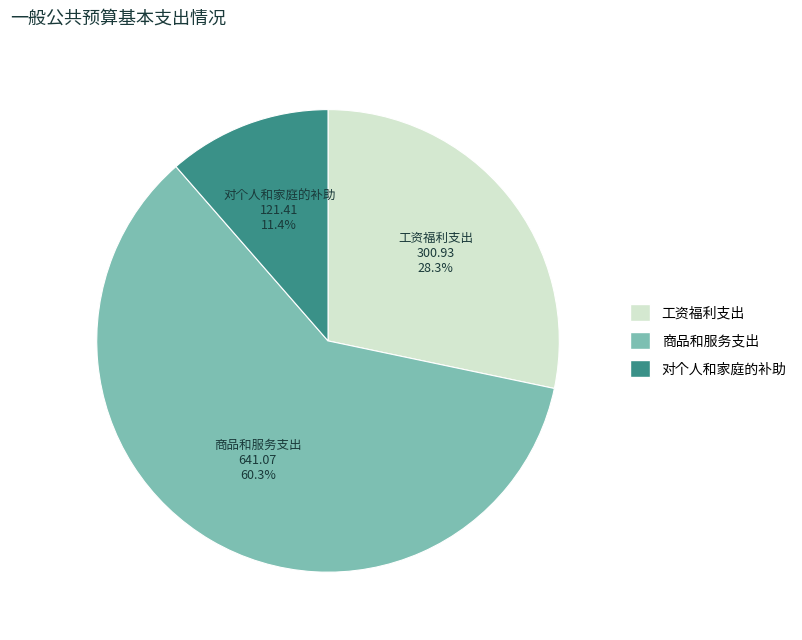

What percentage is NOT represented by 对个人和家庭的补助?

88.6%